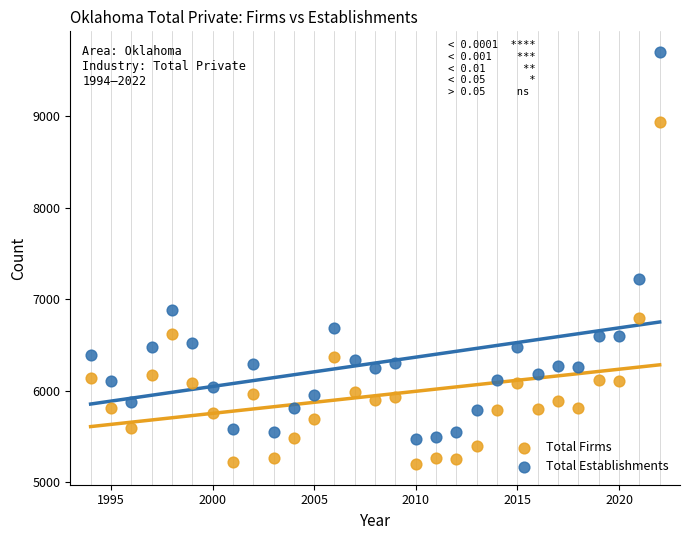

What are all the series names shown in the legend?

Total Firms, Total Establishments